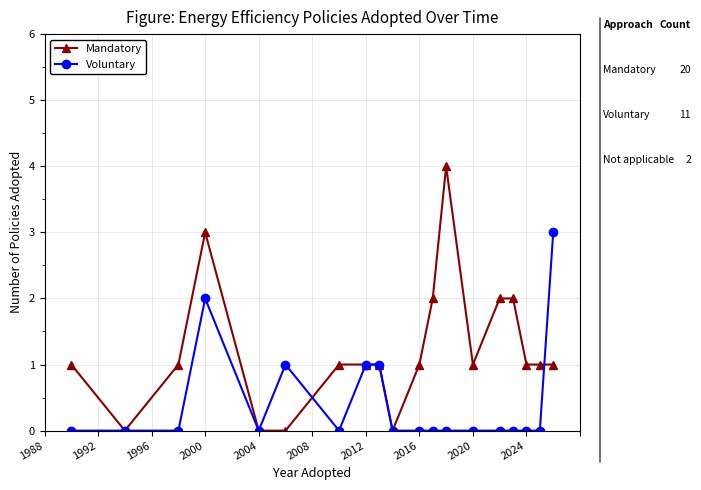

What are all the series names shown in the legend?

Mandatory, Voluntary